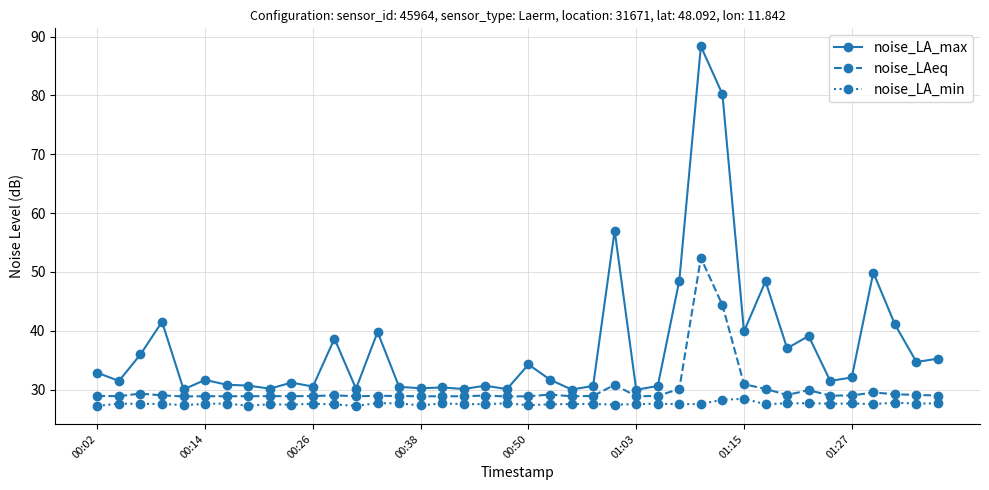

What is the difference between the maximum and minimum values in the noise_LAeq series?

23.6